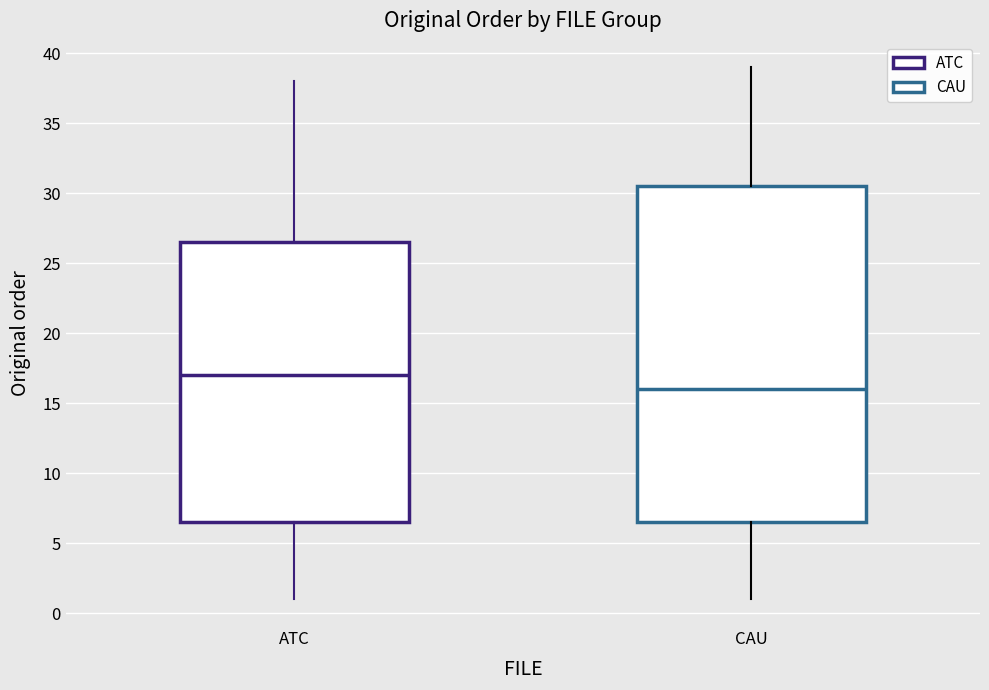

Where does the lower whisker of the box for CAU end on the y-axis? The values are not printed on the chart, so give them approximately, as read against the axis.

1.0